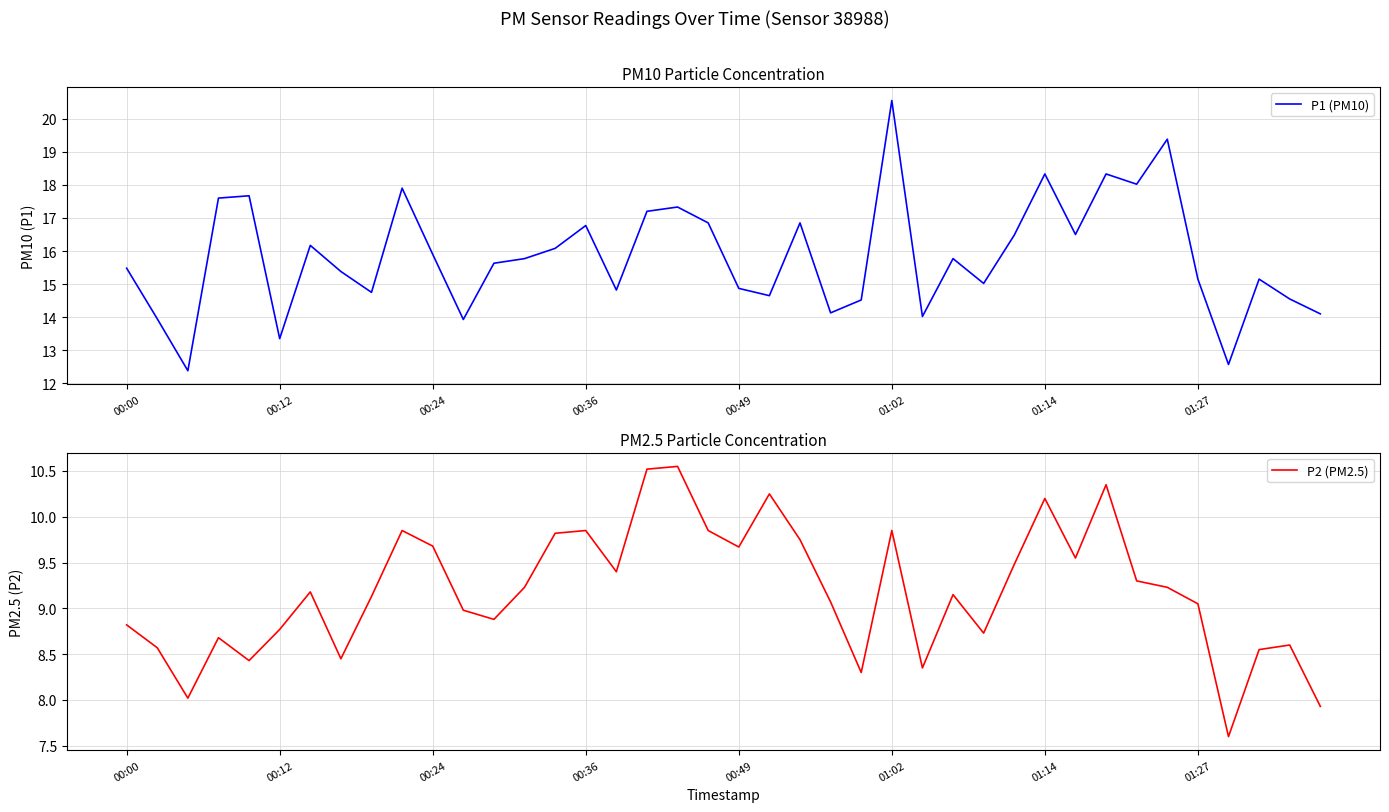

What is the lowest value of the P1 (PM10) series?

12.4